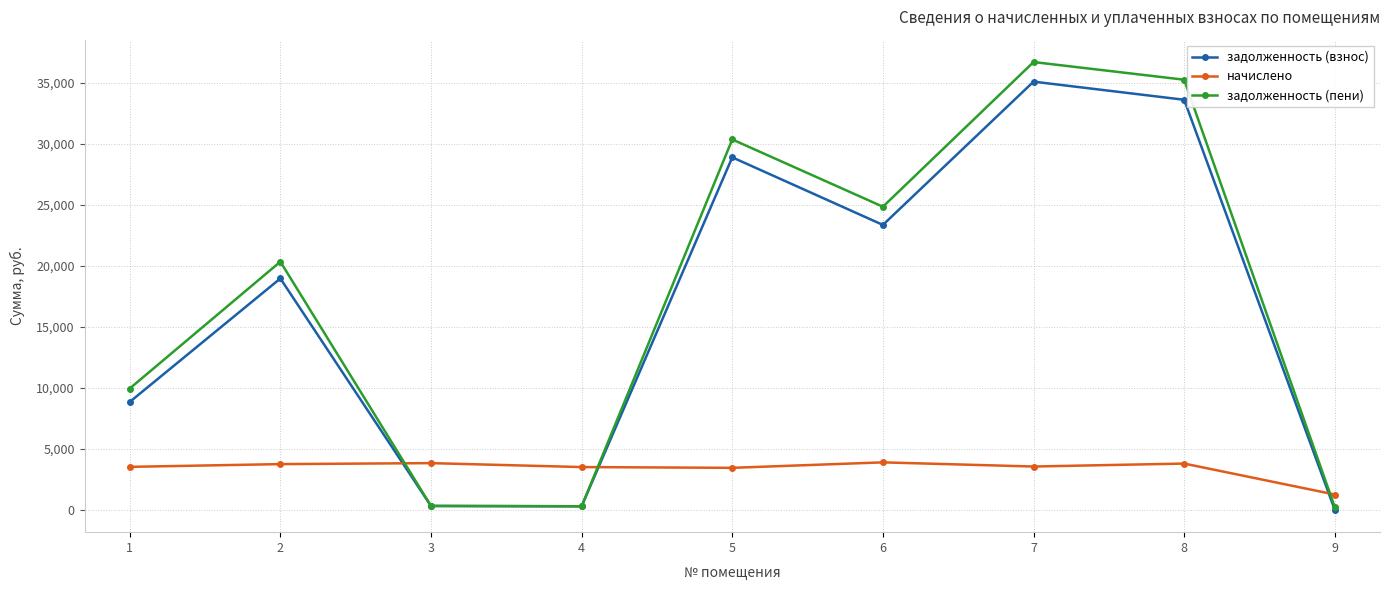

What is the highest value of the начислено series?

3890.4